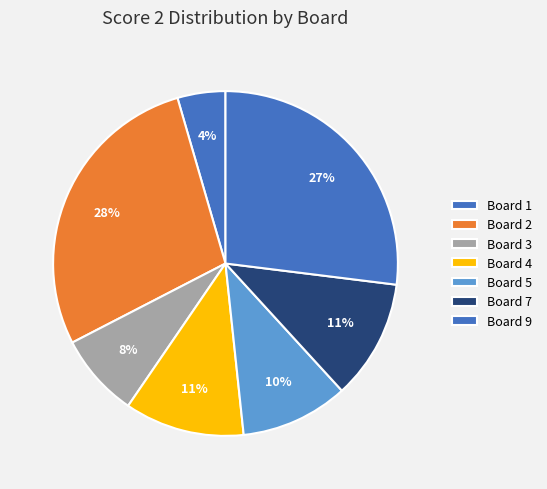

Which category has the smallest portion of the pie?

Board 1